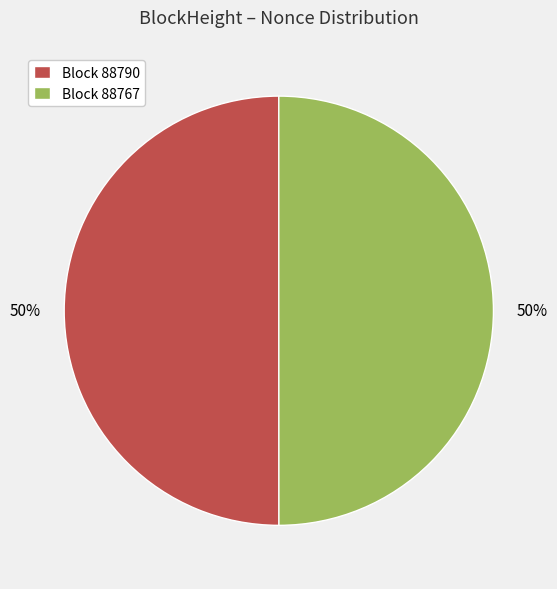

To the nearest percent, what portion does Block 88767 represent?

50%